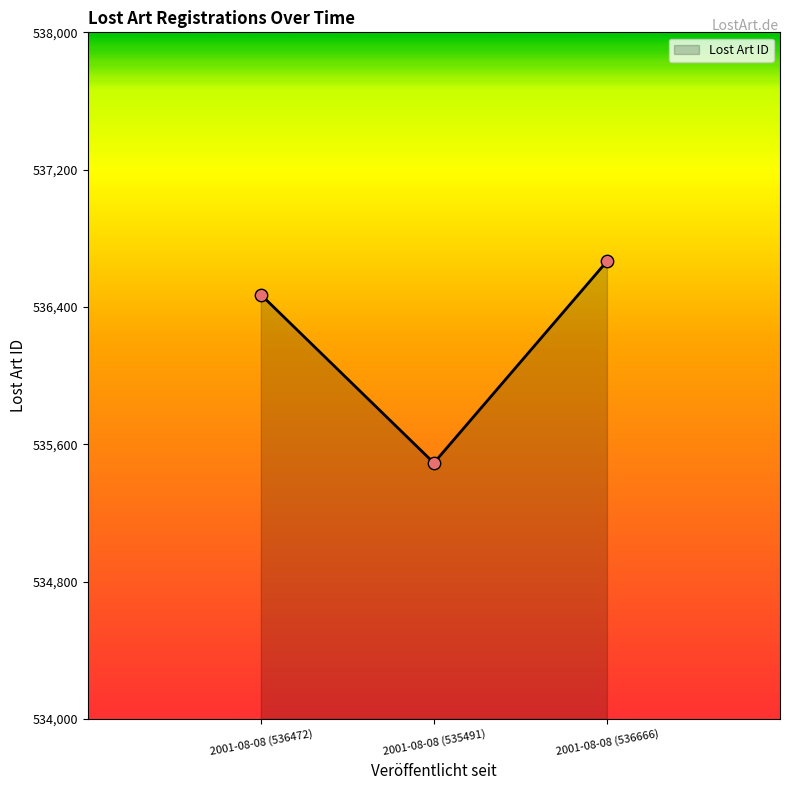

What is the ratio of the value at 2001-08-08 (535491) to the value at 2001-08-08 (536472)?

1.0